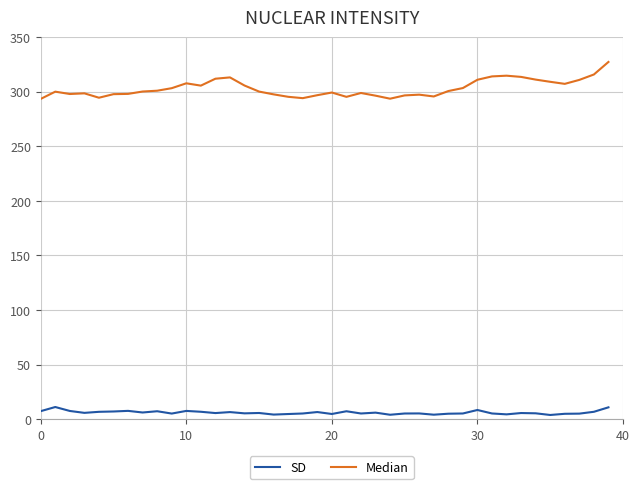

Rank the series by their average value, from highest to lowest.

Median, SD